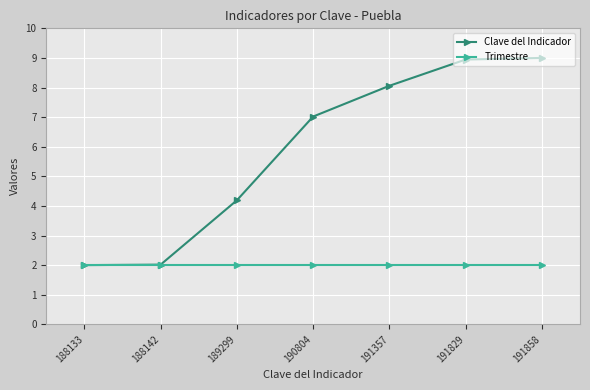

At which label is Clave del Indicador closest to 5?

189299